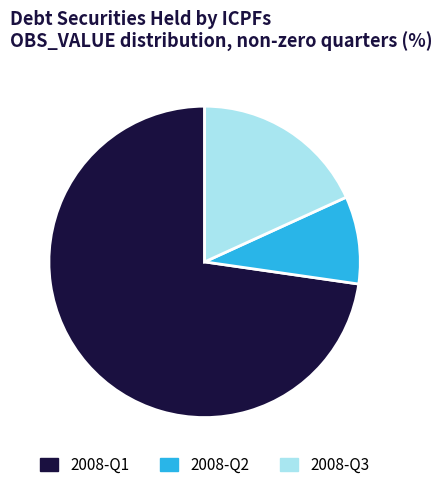

Does any single category account for the majority?

Yes